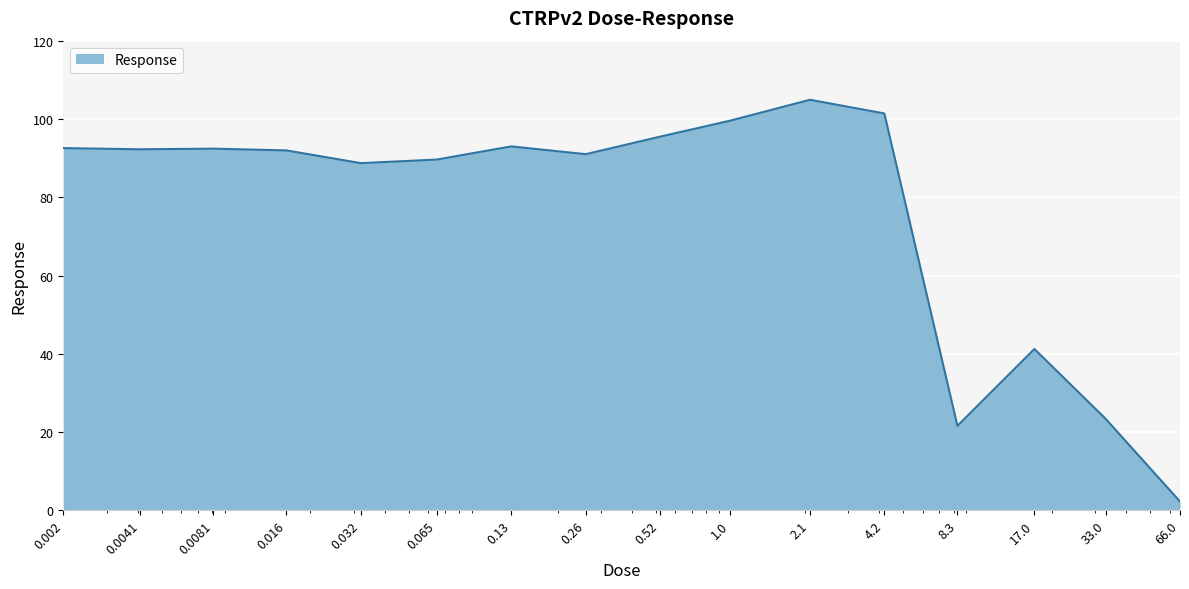

What is the average value?

76.3